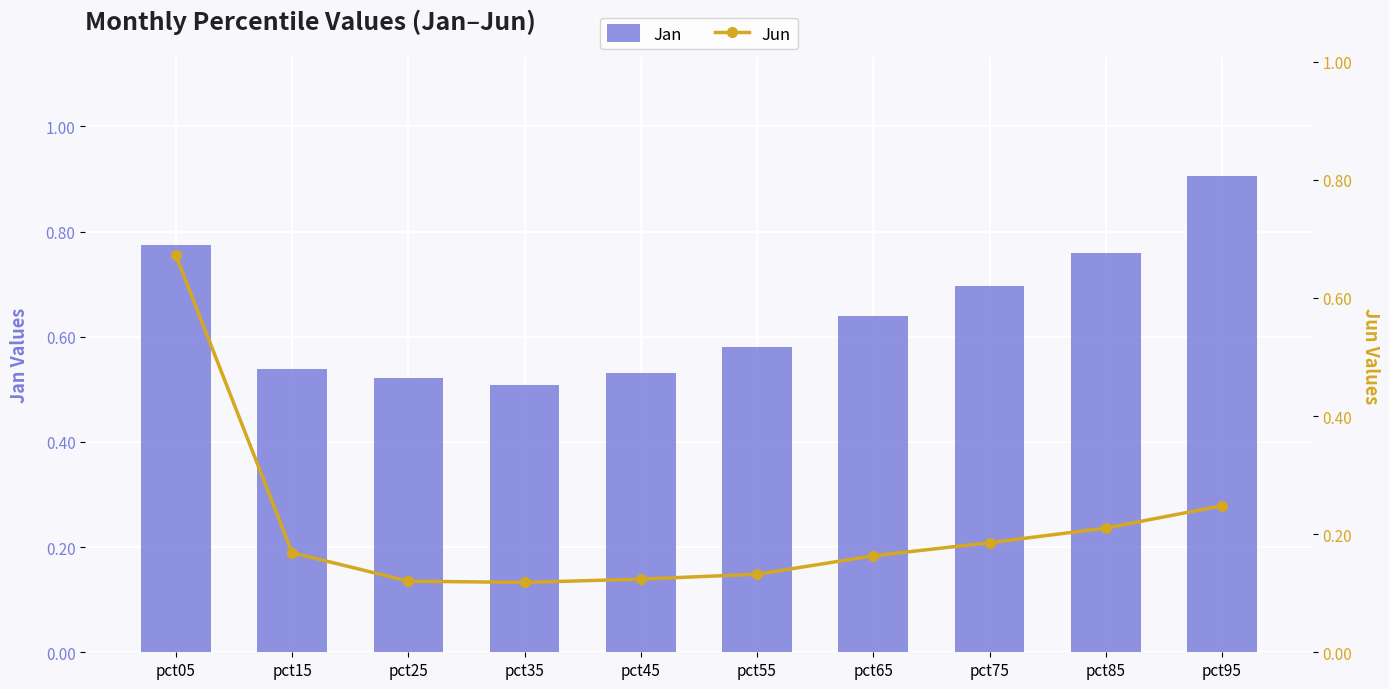

Which series has the largest total across all categories?

Jan